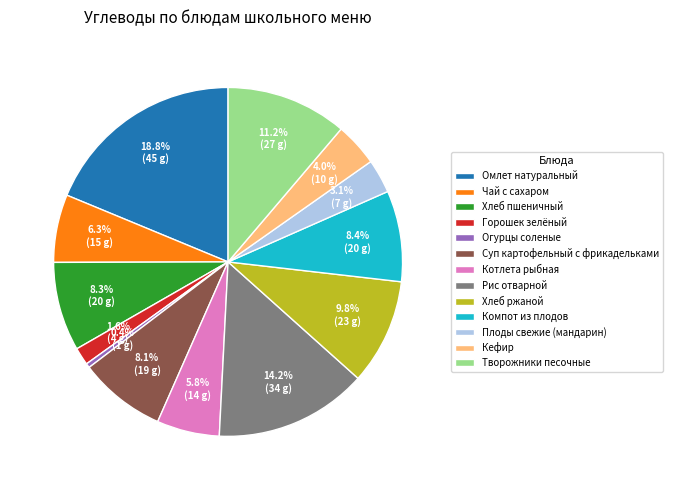

Does Чай с сахаром account for over 50% of the chart?

No